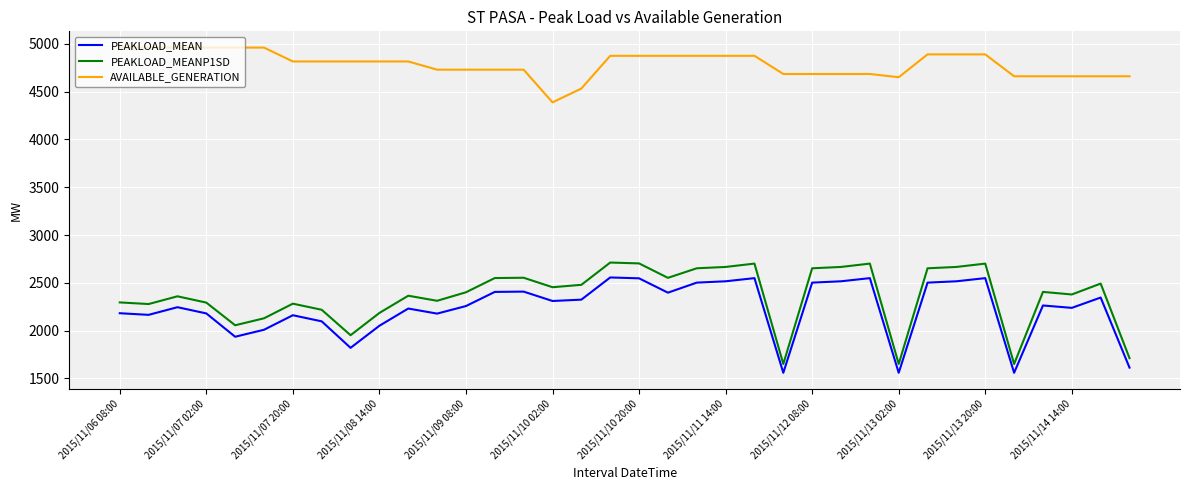

How many categories are shown in the chart?

36